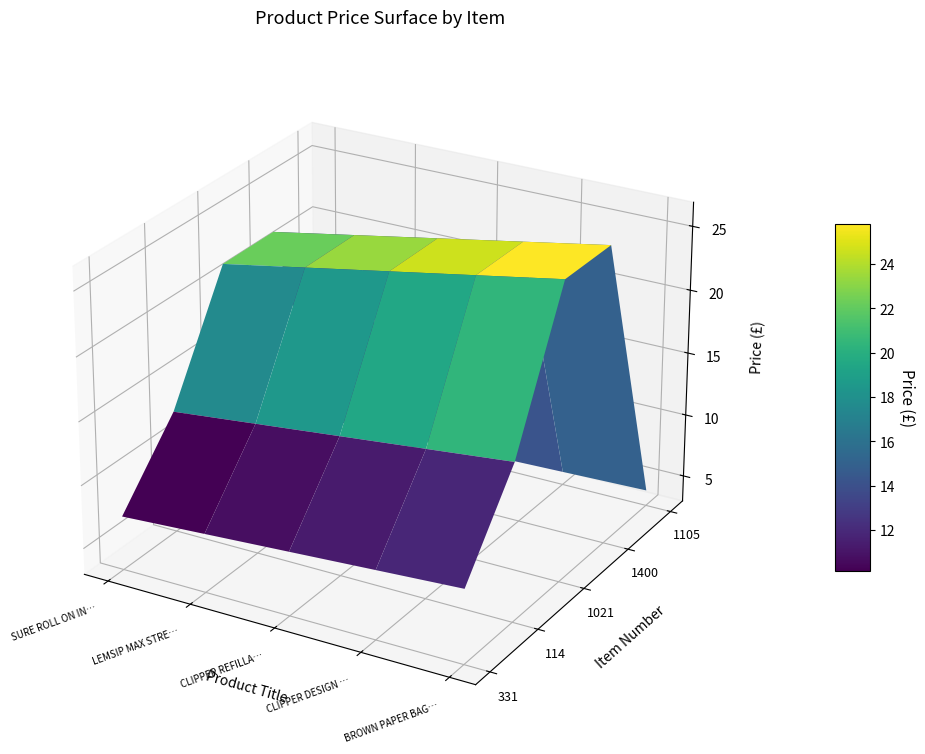

How many values in the 1400 series are below 13?

2